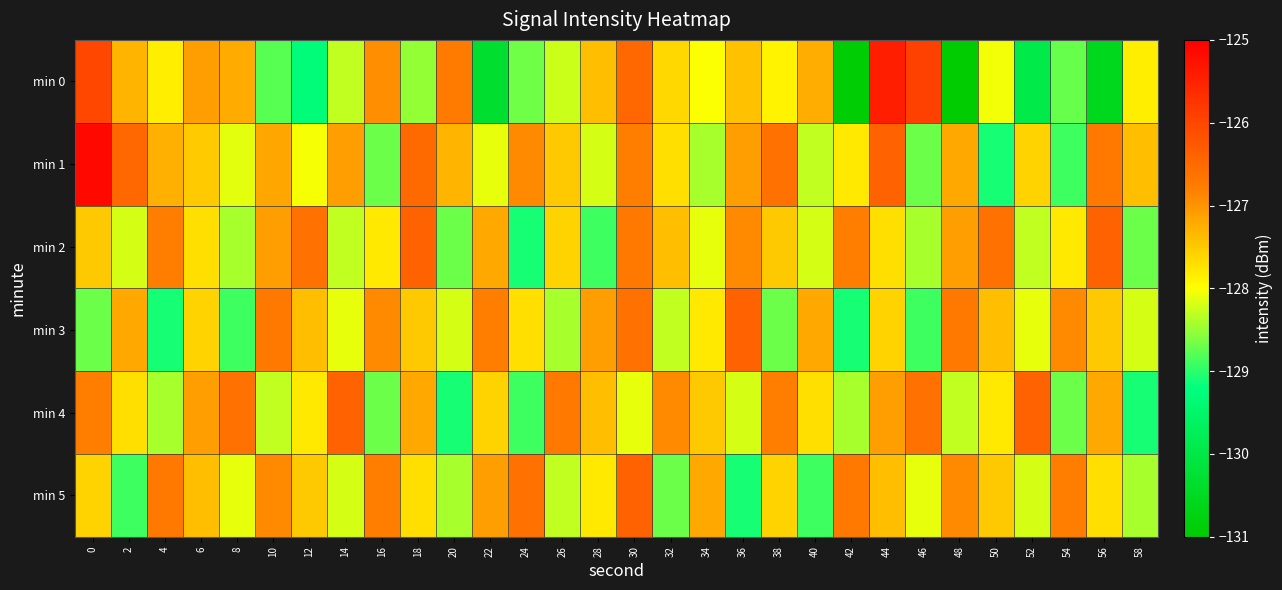

What is the smallest value displayed?

-131.0